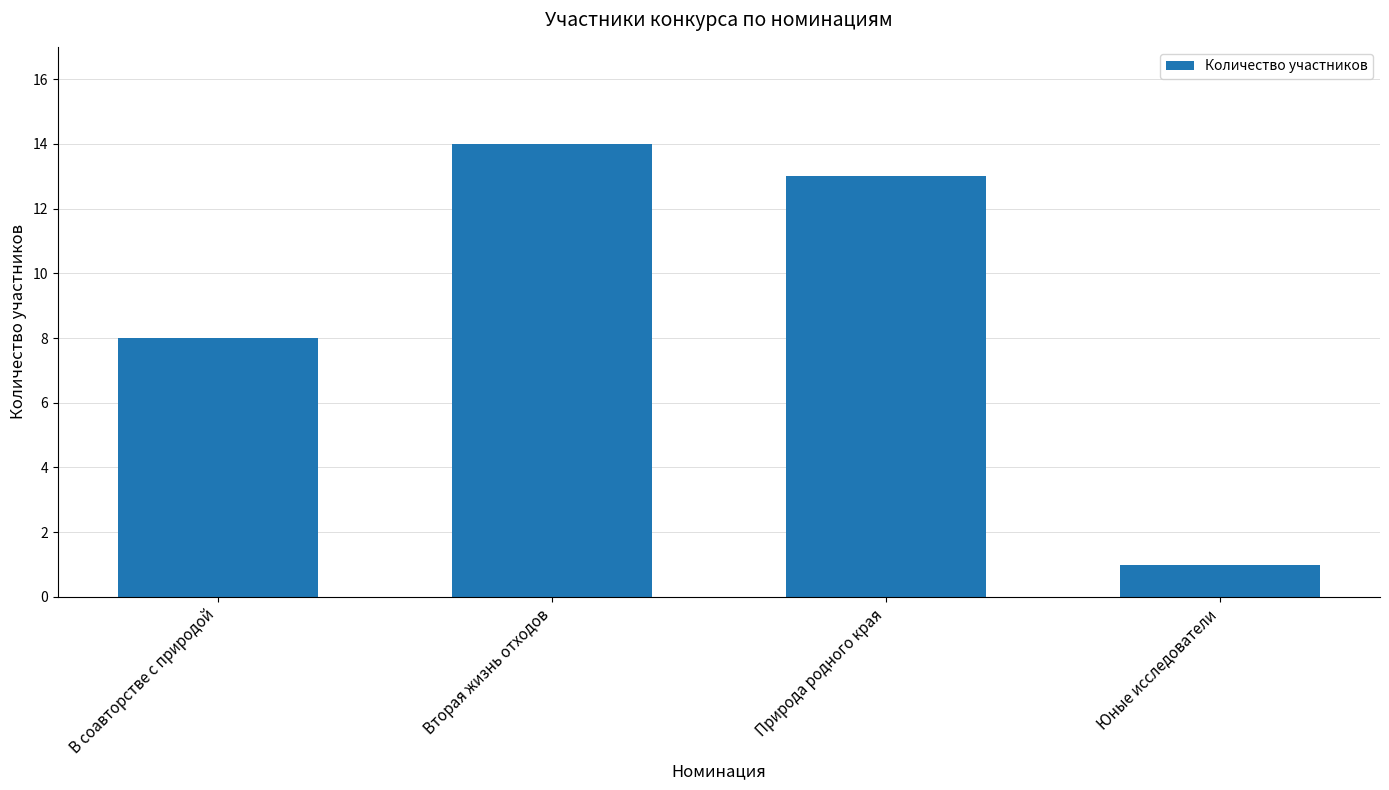

What is the label of the 1st bar from the left?

В соавторстве с природой